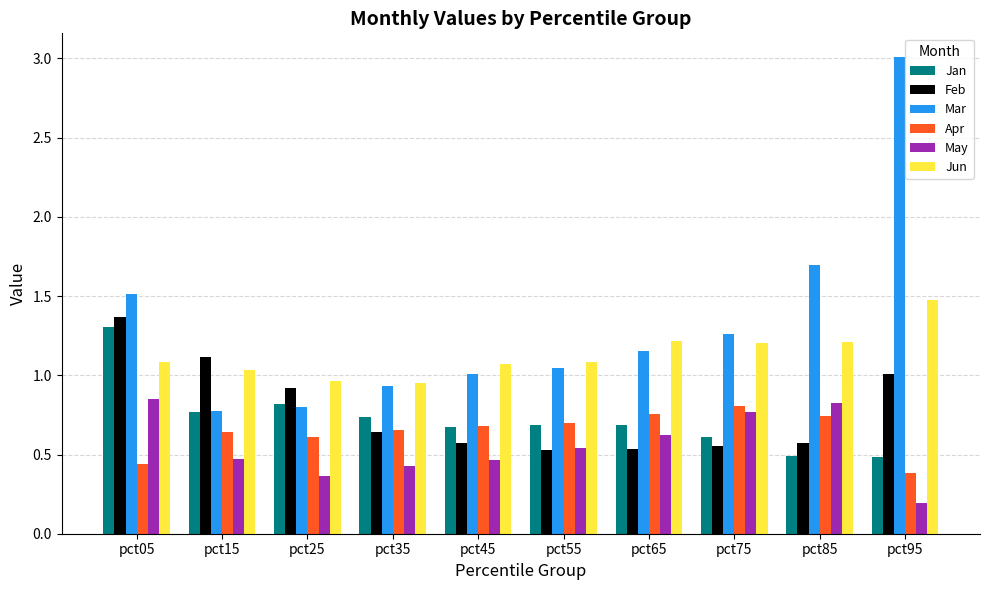

What is the approximate value of Mar at pct05?

1.5